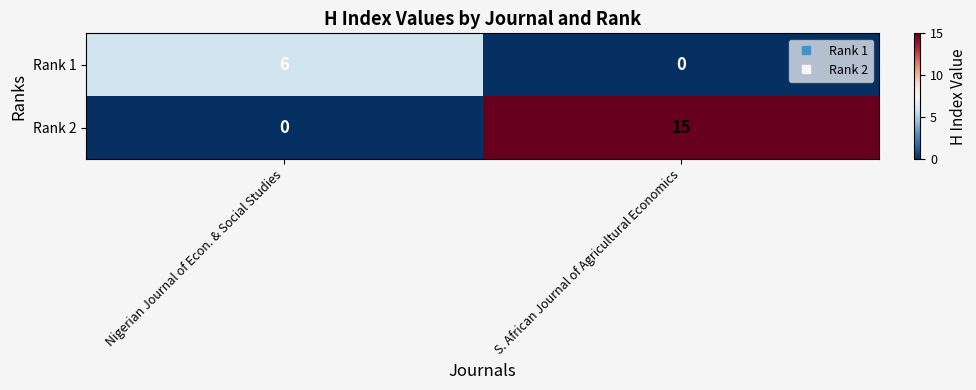

What value does the Rank 1 series have at Nigerian Journal of Econ. & Social Studies?

6